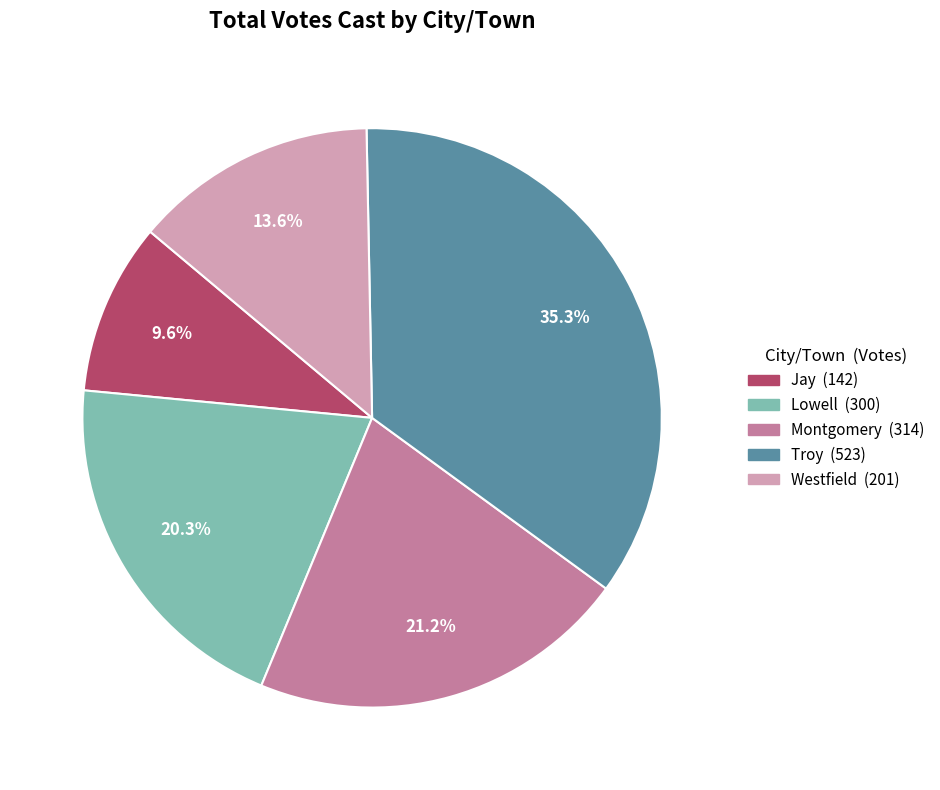

To the nearest percent, what is the difference between the largest and smallest slice percentages?

26%